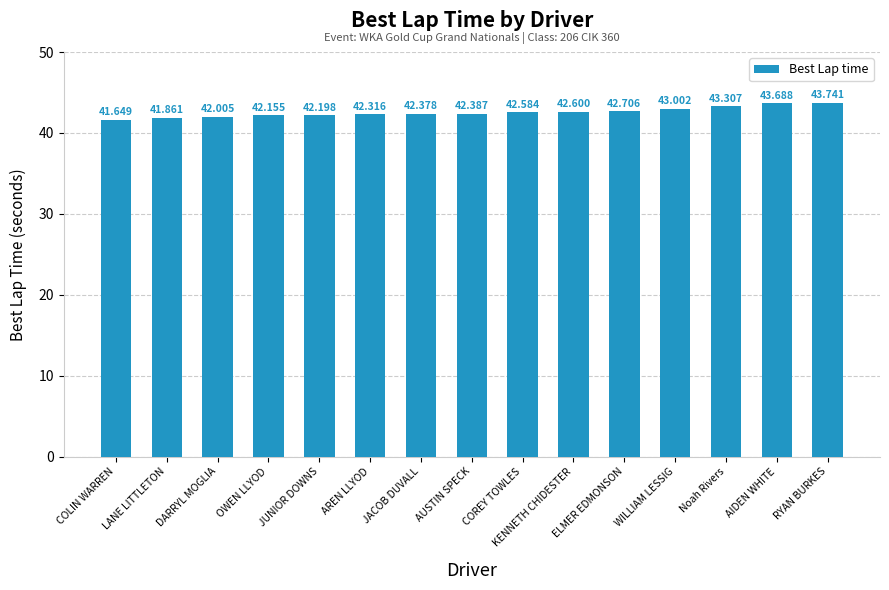

What is the label of the 6th bar from the right?

KENNETH CHIDESTER